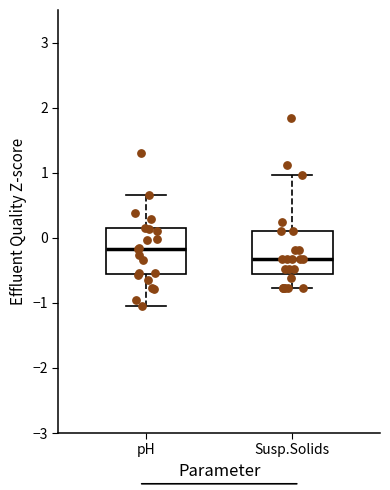

Reading left to right, read every box against the y-axis: the position of its median line, the range the box covers, and the ends of its whiskers. The values are not printed on the chart, so give them approximately, as read against the axis.

pH: median -0.2, box -0.6 to 0.1, whiskers -1.0 to 0.7
Susp.Solids: median -0.3, box -0.5 to 0.1, whiskers -0.8 to 1.0